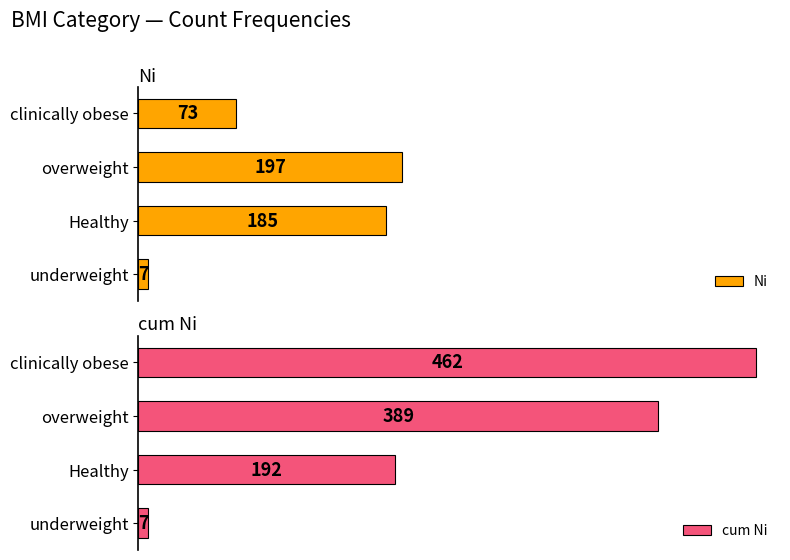

Which category has the lowest value in the cum Ni series?

underweight